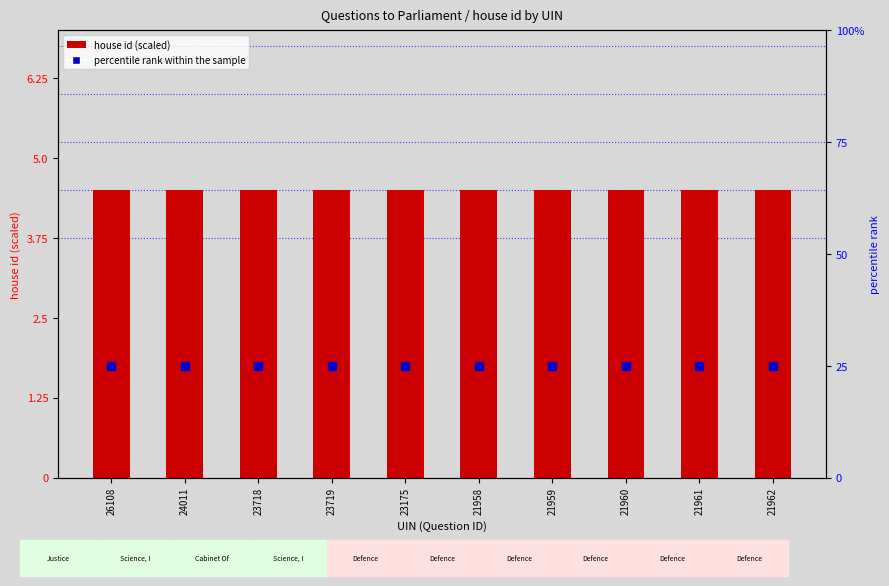

Is the value of house id (scaled) at 23175 greater than the value of percentile rank within the sample at 23718?

No